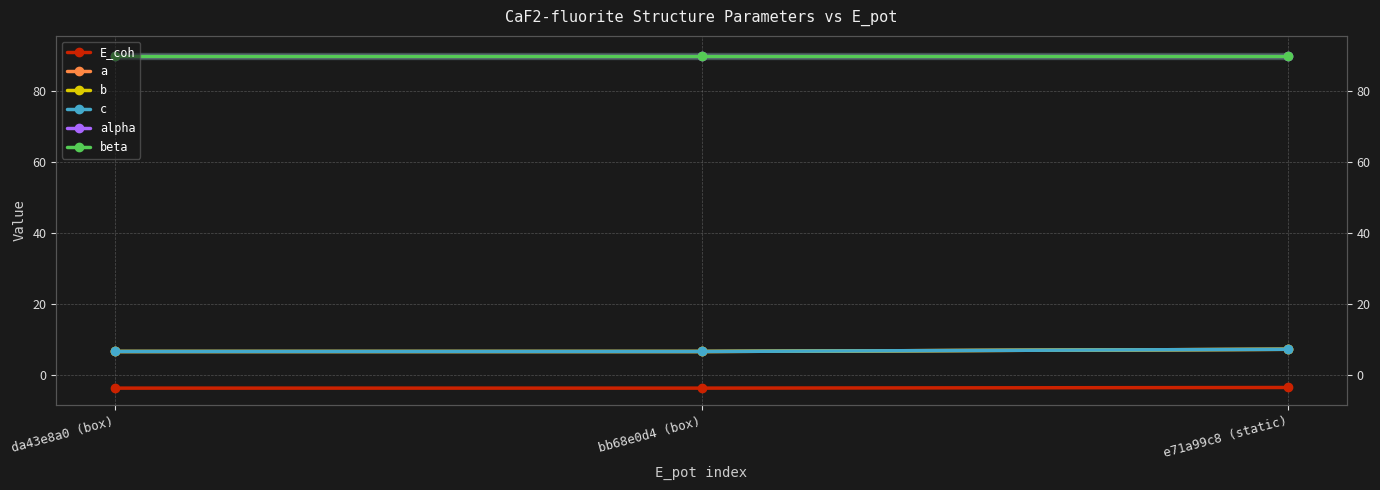

At which label is beta closest to 90?

da43e8a0 (box)